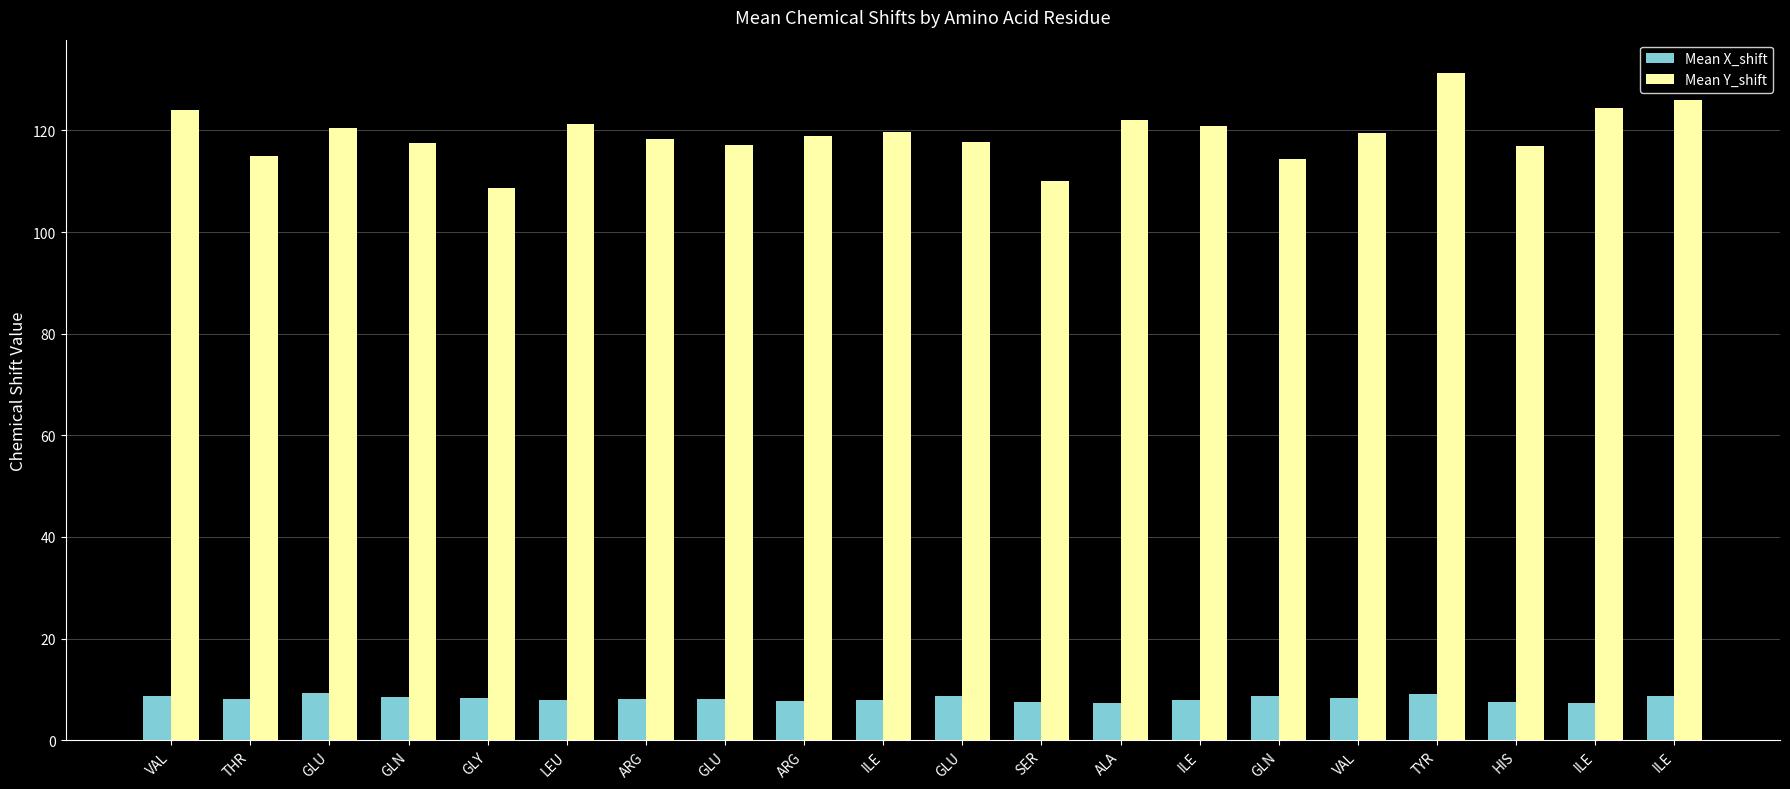

At which category is the sum across all series the highest?

TYR